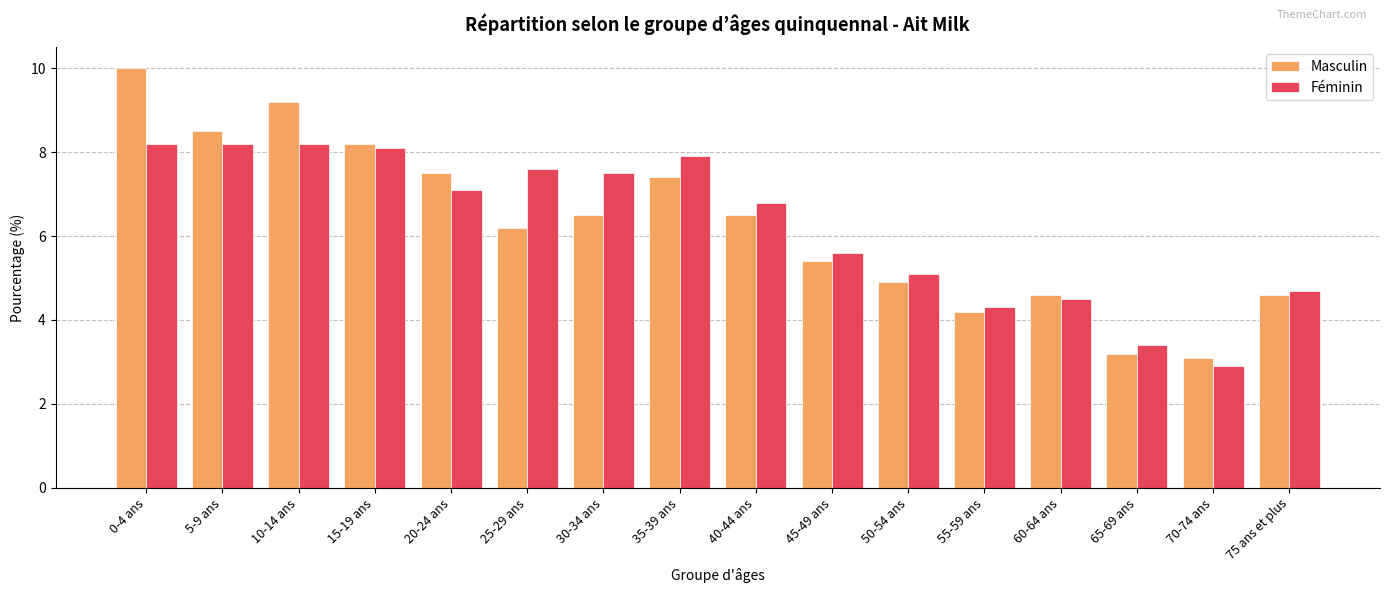

At which label does Féminin first exceed 7?

0-4 ans